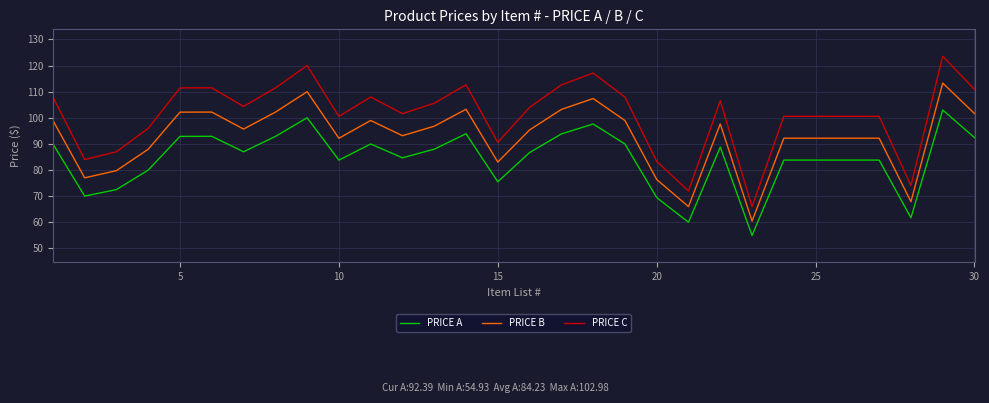

What is the minimum value for PRICE B?

60.4